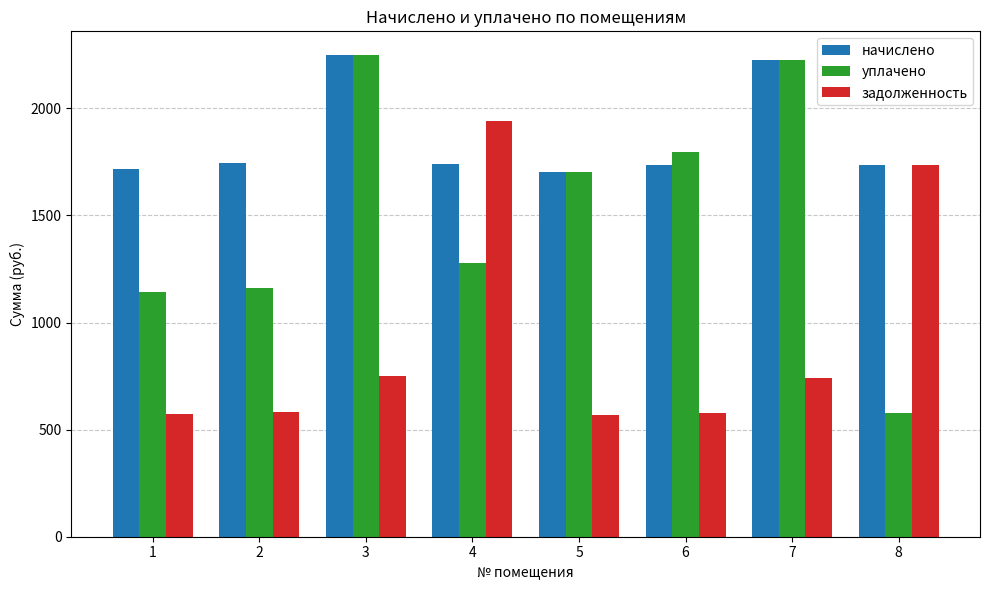

What is the spread (max minus min) of values at 3?

1498.2